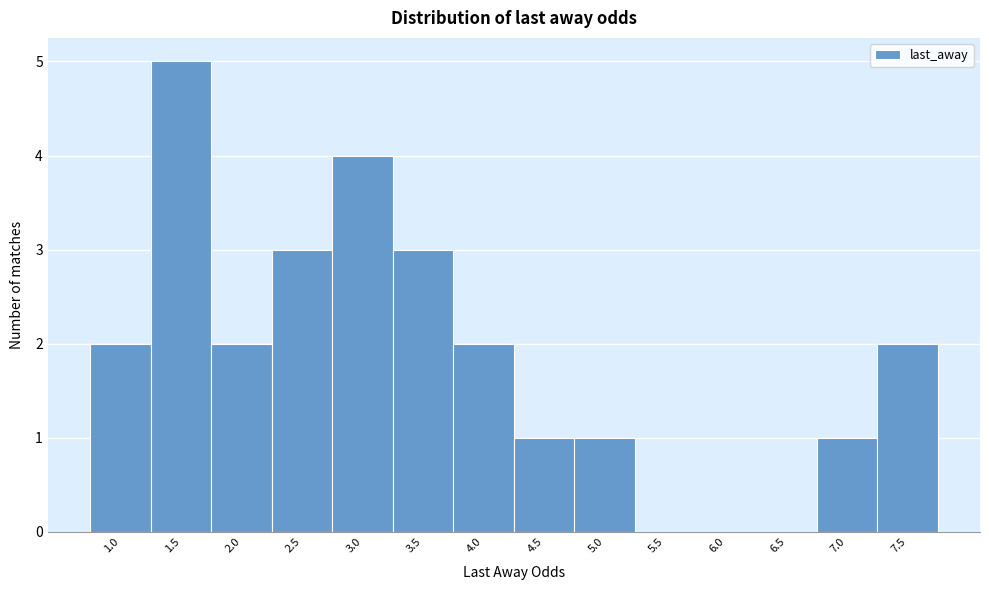

Reading right to left, list all the values displayed in this chart.

7.5=2	7.0=1	6.5=0	6.0=0	5.5=0	5.0=1	4.5=1	4.0=2	3.5=3	3.0=4	2.5=3	2.0=2	1.5=5	1.0=2